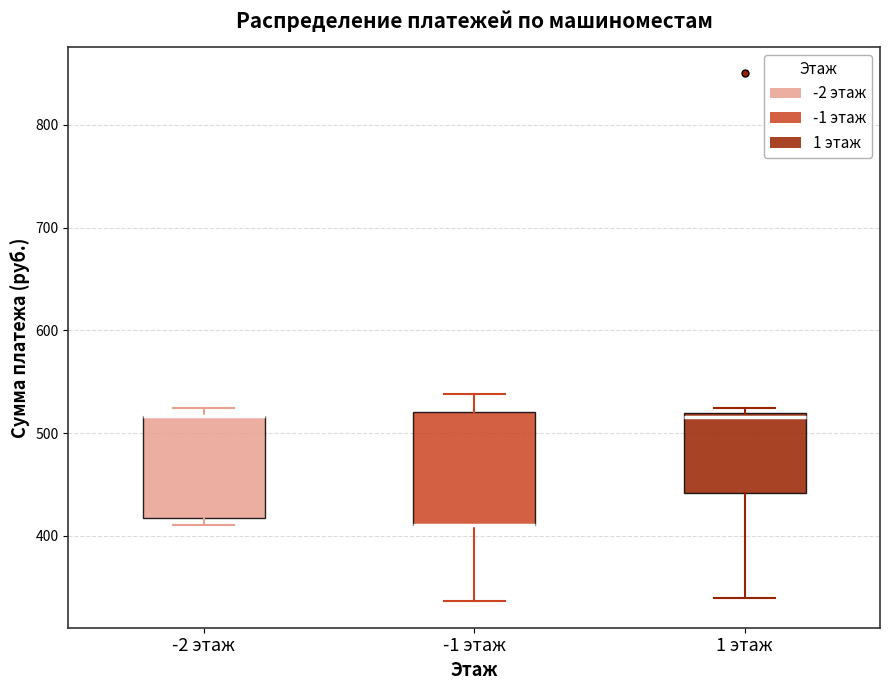

Reading left to right, transcribe this box plot: for each box, give where its median line is, the range the box spans, and where its two whiskers end, as read against the y-axis. The values are not printed on the chart, so give them approximately, as read against the axis.

-2 этаж: median 520 (drawn on the box's upper edge), box 420 to 520, whiskers 410 to 520 (just above the box's upper edge)
-1 этаж: median 410 (drawn on the box's lower edge), box 410 to 520, whiskers 340 to 540
1 этаж: median 520 (just below the box's upper edge), box 440 to 520, whiskers 340 to 520 (just above the box's upper edge)